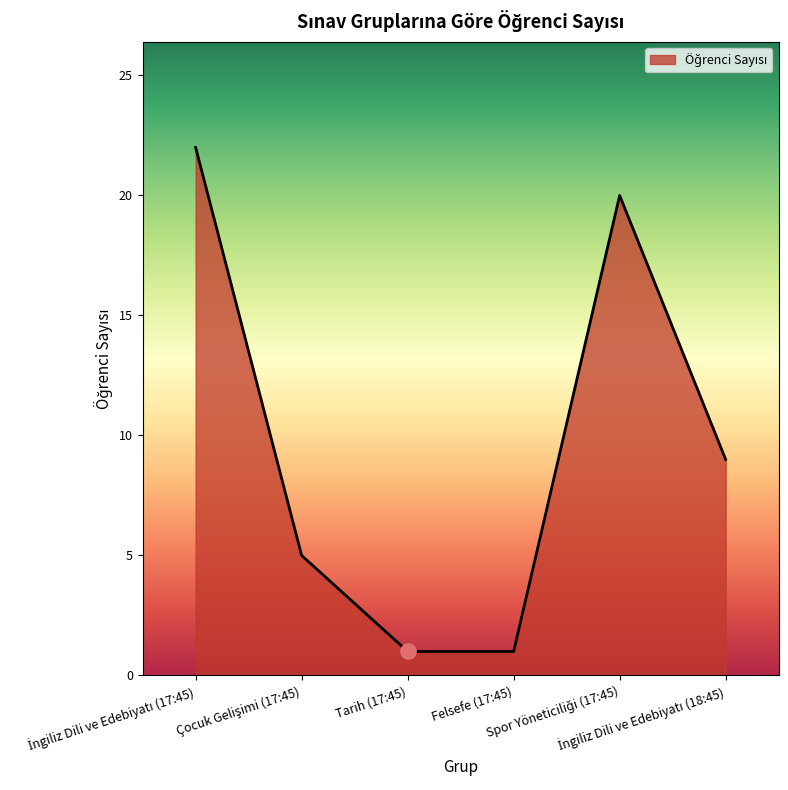

What is the greatest value displayed?

22